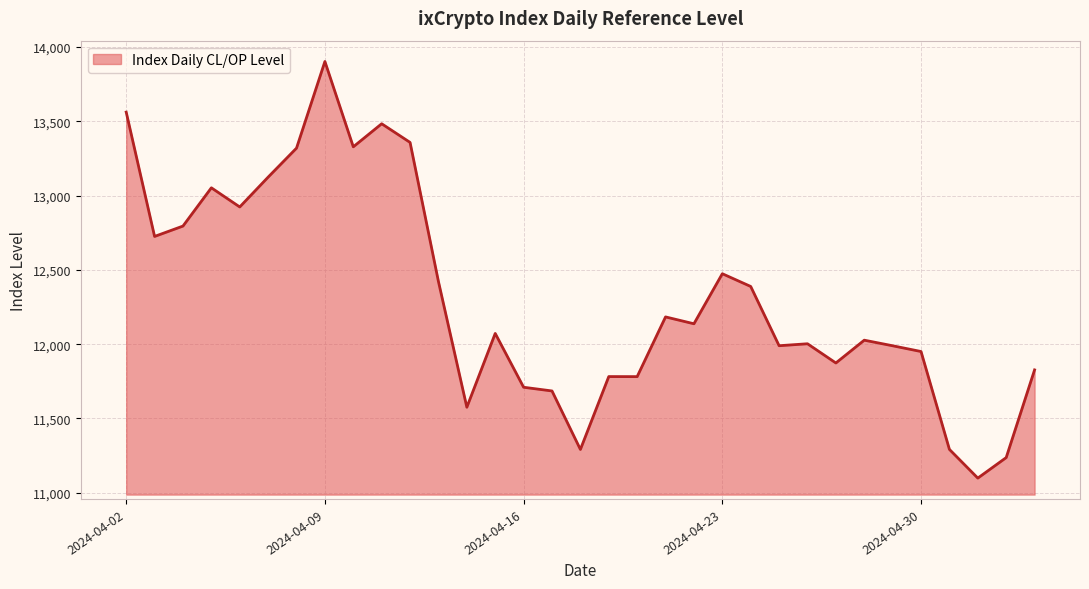

What is the difference between the maximum and minimum values?

2802.8